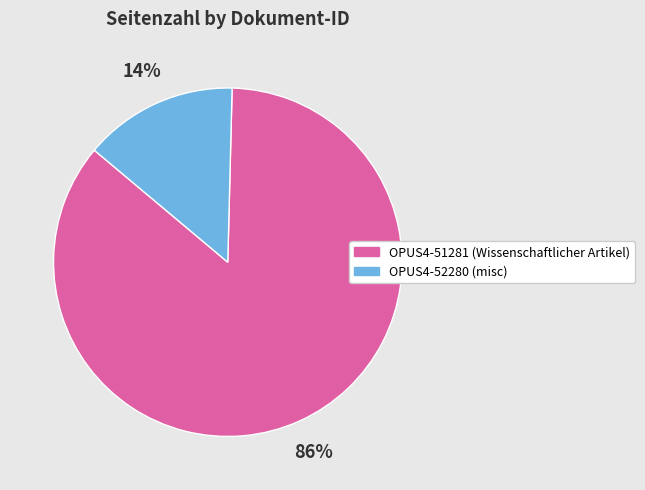

What percentage is the OPUS4-51281 slice, to the nearest percent?

86%